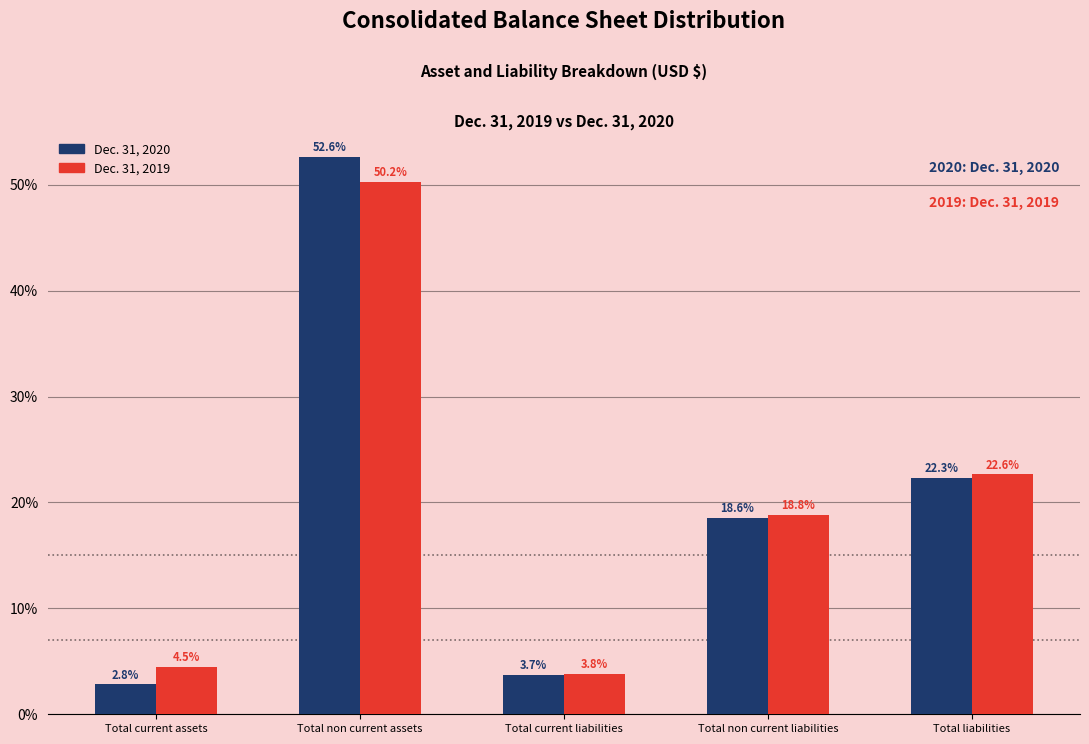

Reading left to right, transcribe all the data shown in this chart.

Dec. 31, 2020: Total current assets=2.8	Total non current assets=52.6	Total current liabilities=3.7	Total non current liabilities=18.6	Total liabilities=22.3
Dec. 31, 2019: Total current assets=4.5	Total non current assets=50.2	Total current liabilities=3.8	Total non current liabilities=18.8	Total liabilities=22.6